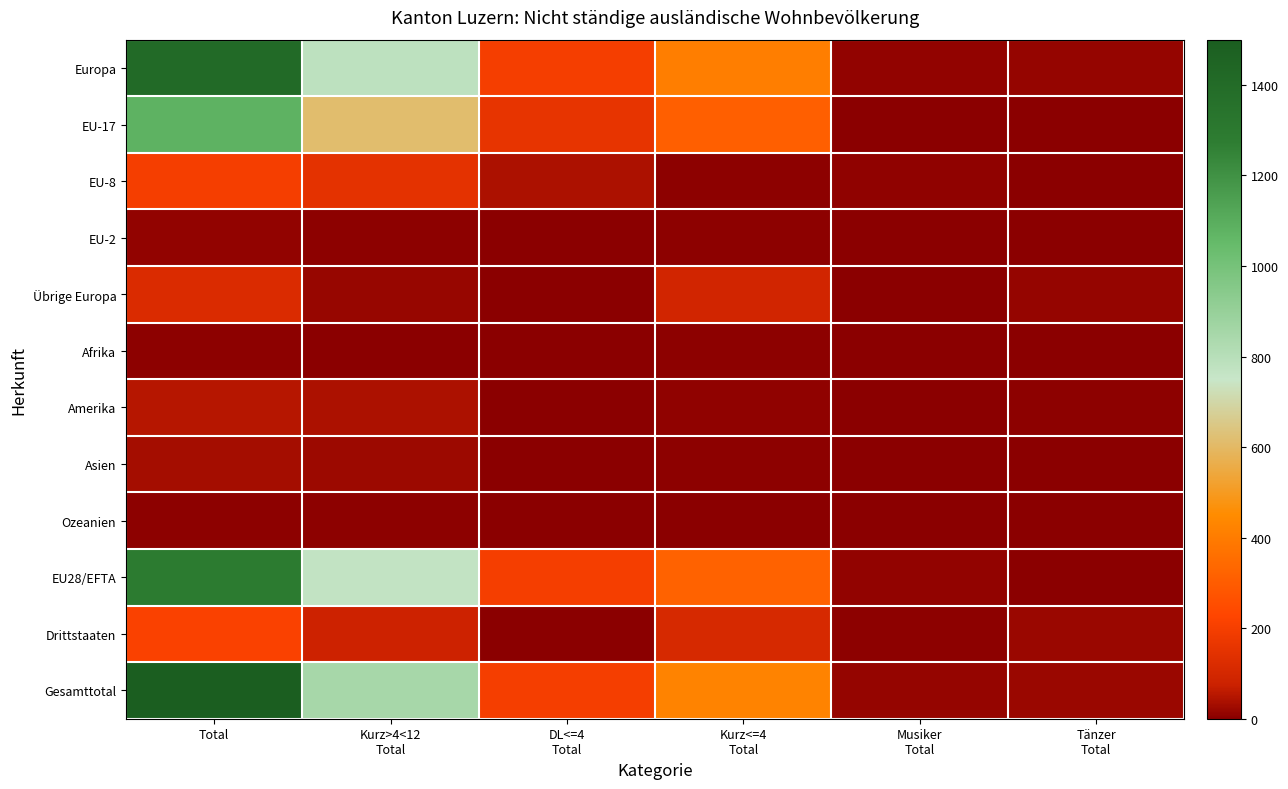

At DL<=4 Total, list the series in order from smallest to largest.

EU-2, Übrige Europa, Afrika, Amerika, Asien, Ozeanien, Drittstaaten, EU-8, EU-17, Europa, EU28/EFTA, Gesamttotal